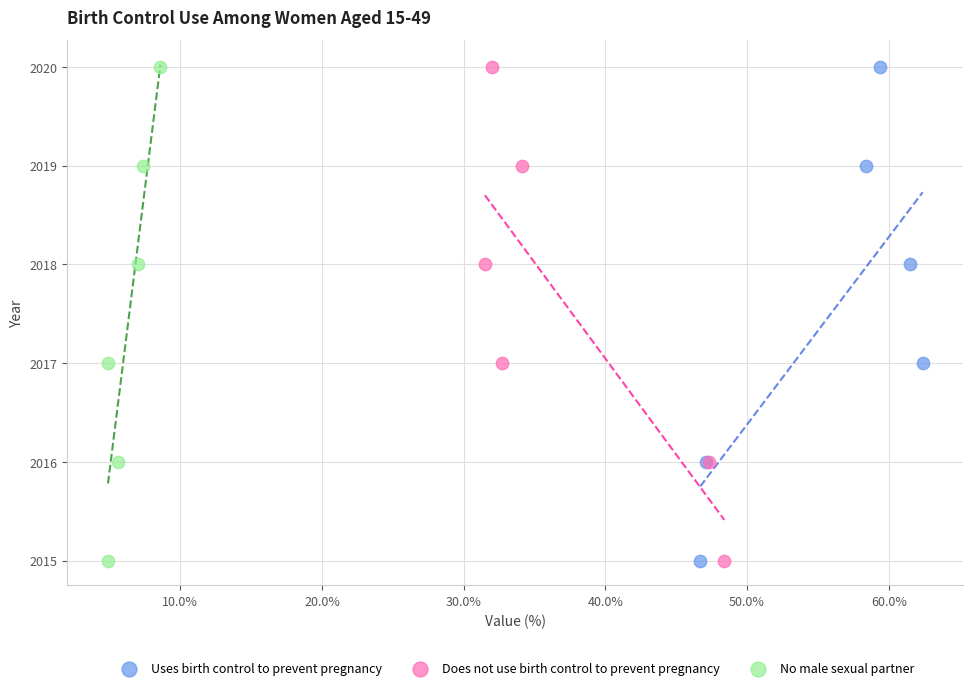

What are all the series names shown in the legend?

Uses birth control to prevent pregnancy, Does not use birth control to prevent pregnancy, No male sexual partner